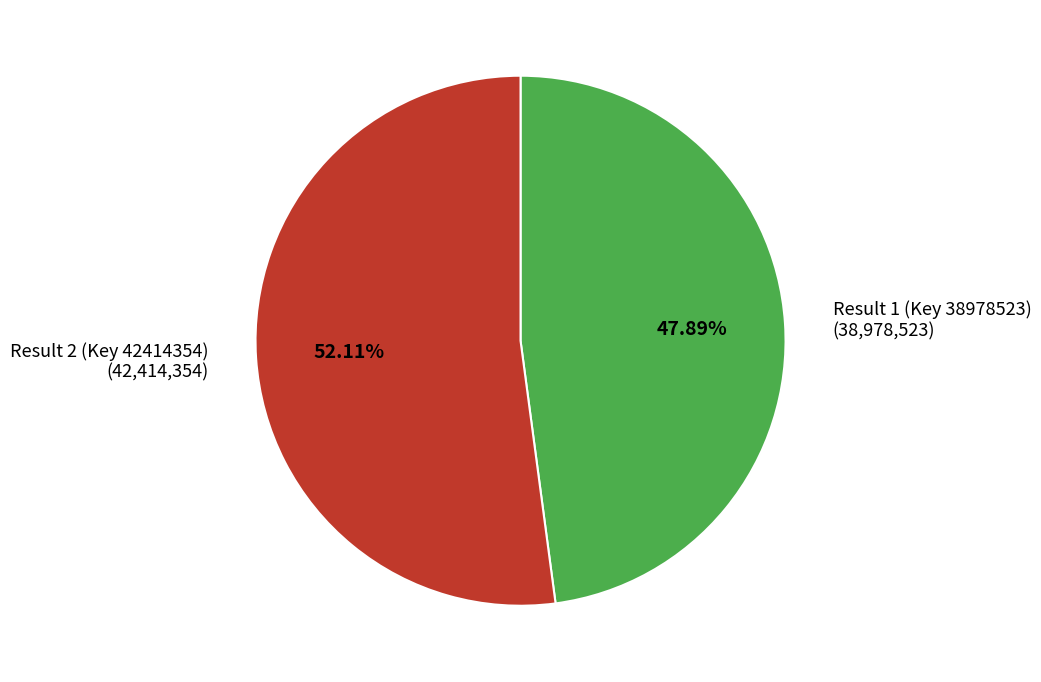

What percentage is the Result 1 (Key 38978523) slice, to the nearest percent?

48%